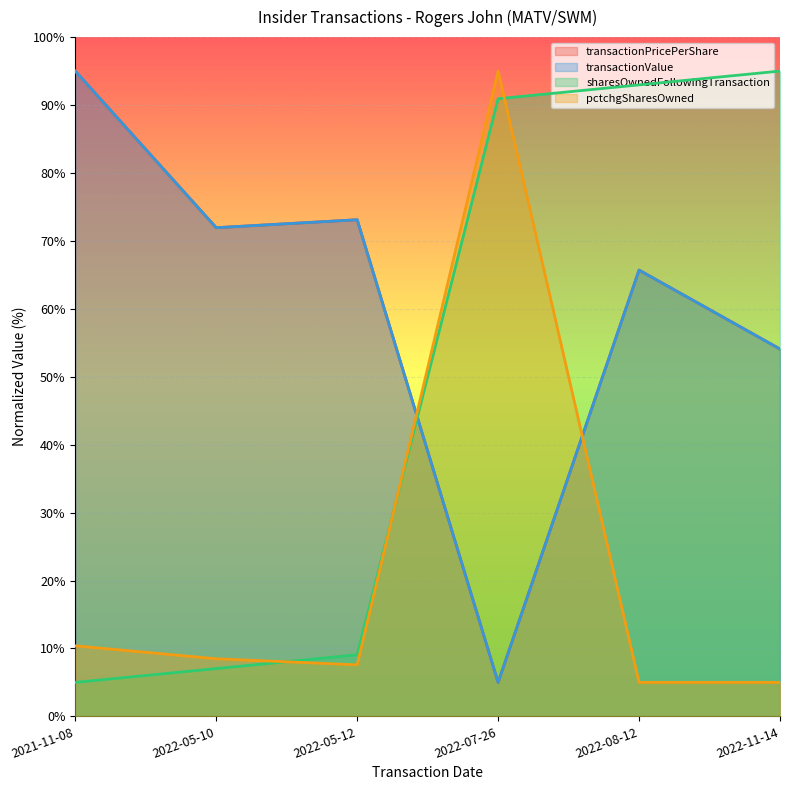

What is the smallest value displayed?

5.0